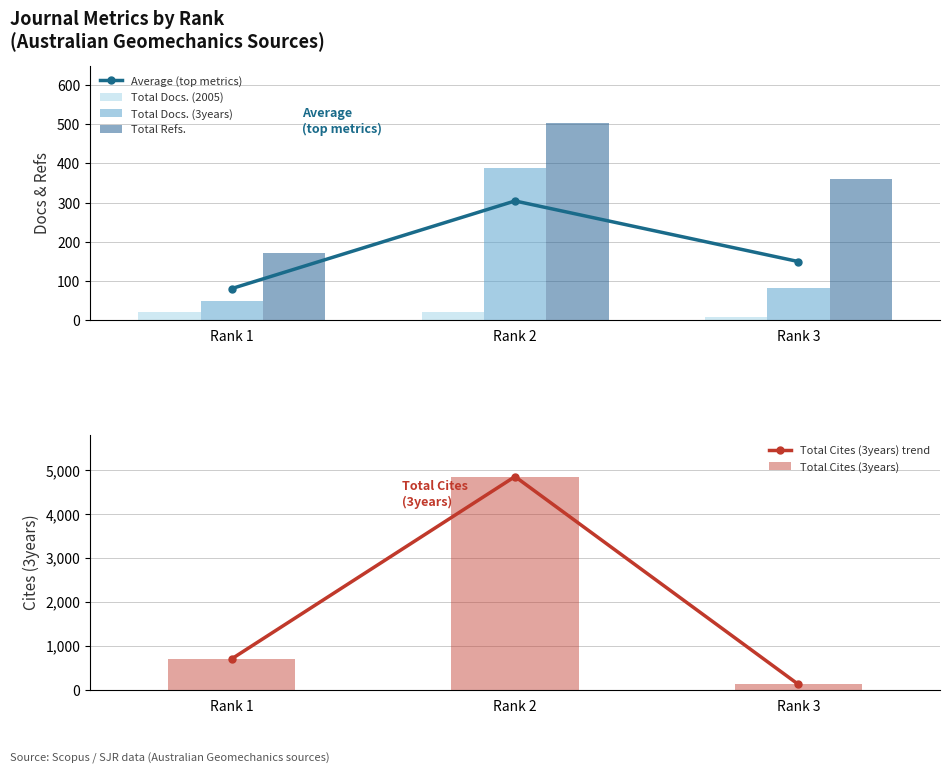

Does the chart contain stacked bars?

No